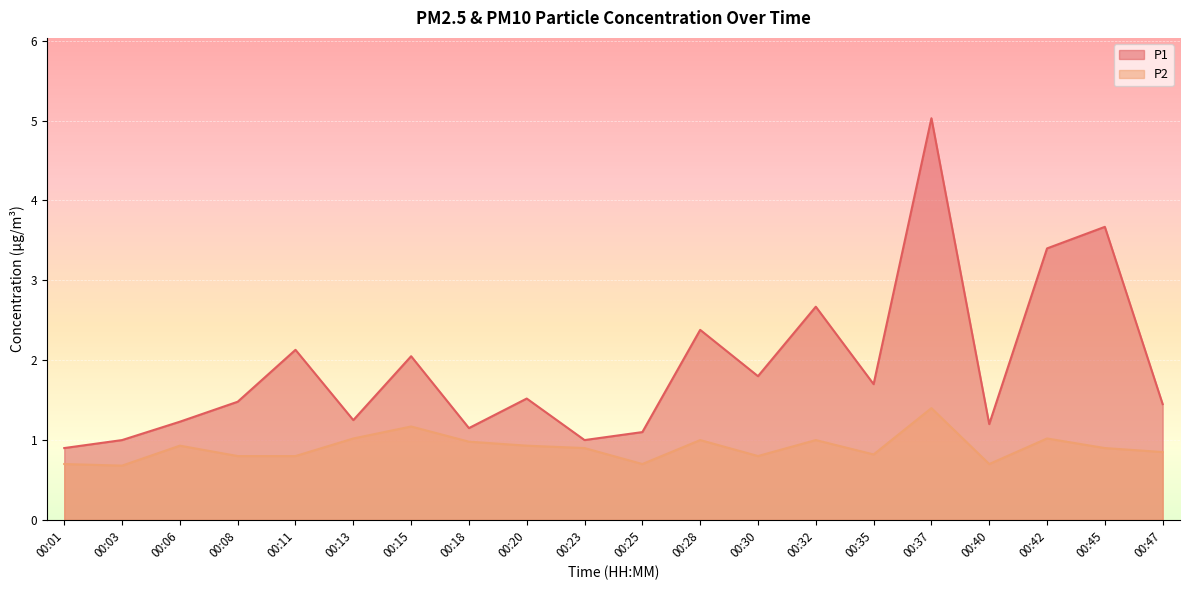

Reading left to right, list all the values displayed in this chart.

P1: 00:01=0.9	00:03=1.0	00:06=1.2	00:08=1.5	00:11=2.1	00:13=1.2	00:15=2.0	00:18=1.1	00:20=1.5	00:23=1.0	00:25=1.1	00:28=2.4	00:30=1.8	00:32=2.7	00:35=1.7	00:37=5.0	00:40=1.2	00:42=3.4	00:45=3.7	00:47=1.4
P2: 00:01=0.7	00:03=0.7	00:06=0.9	00:08=0.8	00:11=0.8	00:13=1.0	00:15=1.2	00:18=1.0	00:20=0.9	00:23=0.9	00:25=0.7	00:28=1.0	00:30=0.8	00:32=1.0	00:35=0.8	00:37=1.4	00:40=0.7	00:42=1.0	00:45=0.9	00:47=0.8